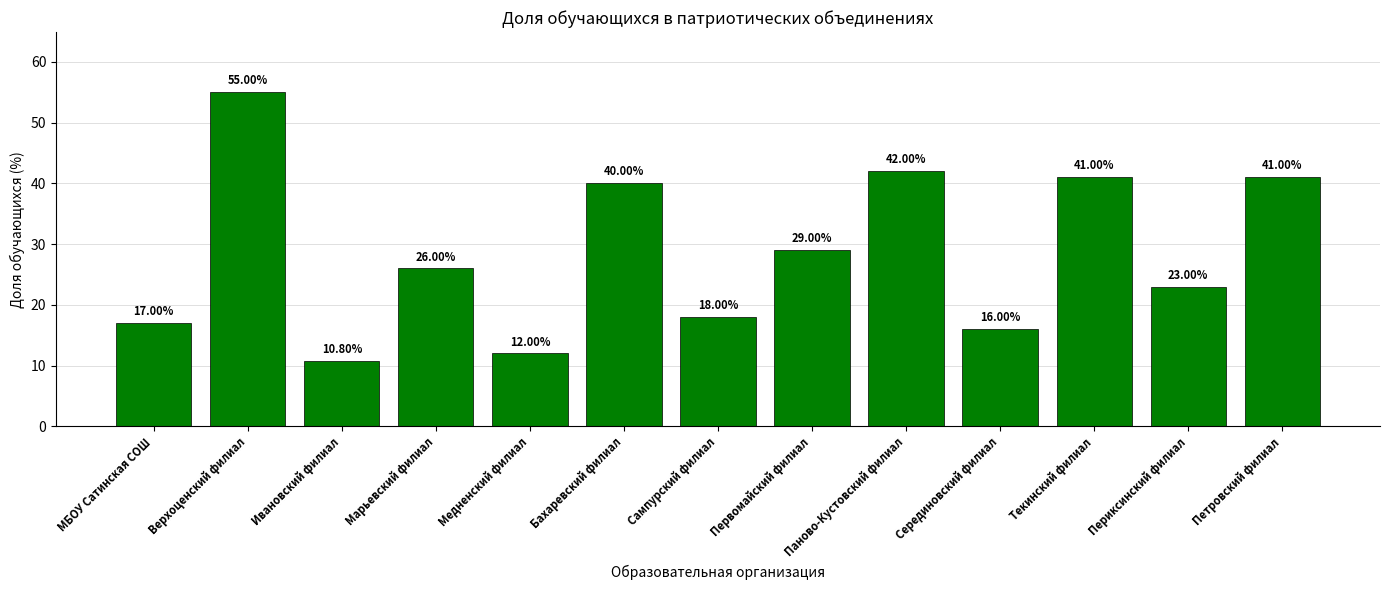

Reading left to right, list all the values displayed in this chart.

17.0	55.0	10.8	26.0	12.0	40.0	18.0	29.0	42.0	16.0	41.0	23.0	41.0